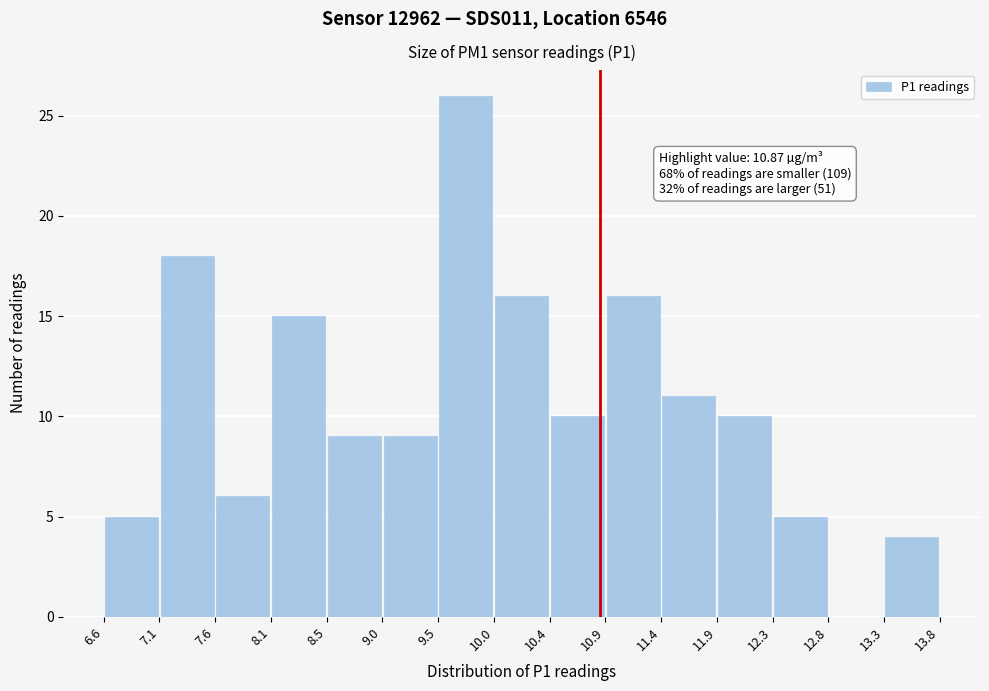

Over which range of the x-axis is the bar tallest?

9.5 to 10.0